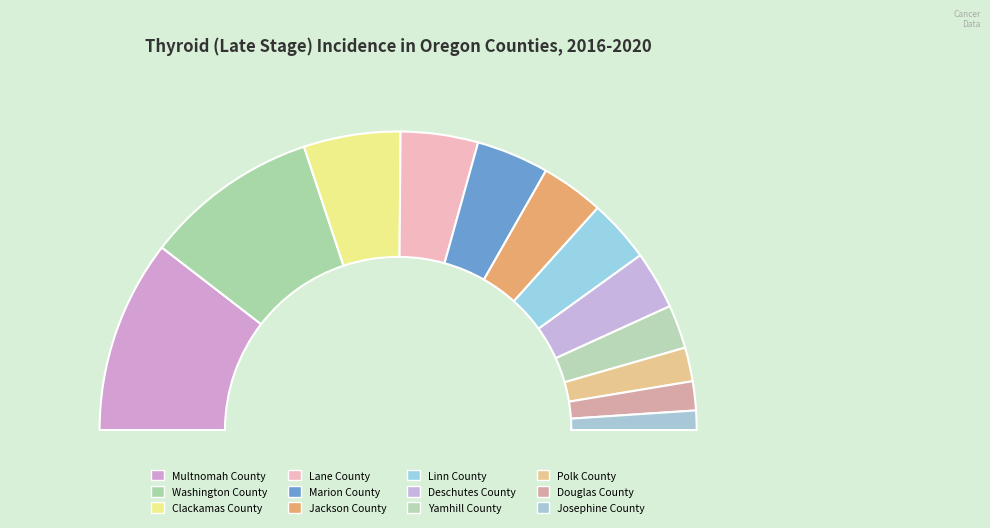

To the nearest percent, what is the combined percentage of Washington County and Yamhill County?

24%